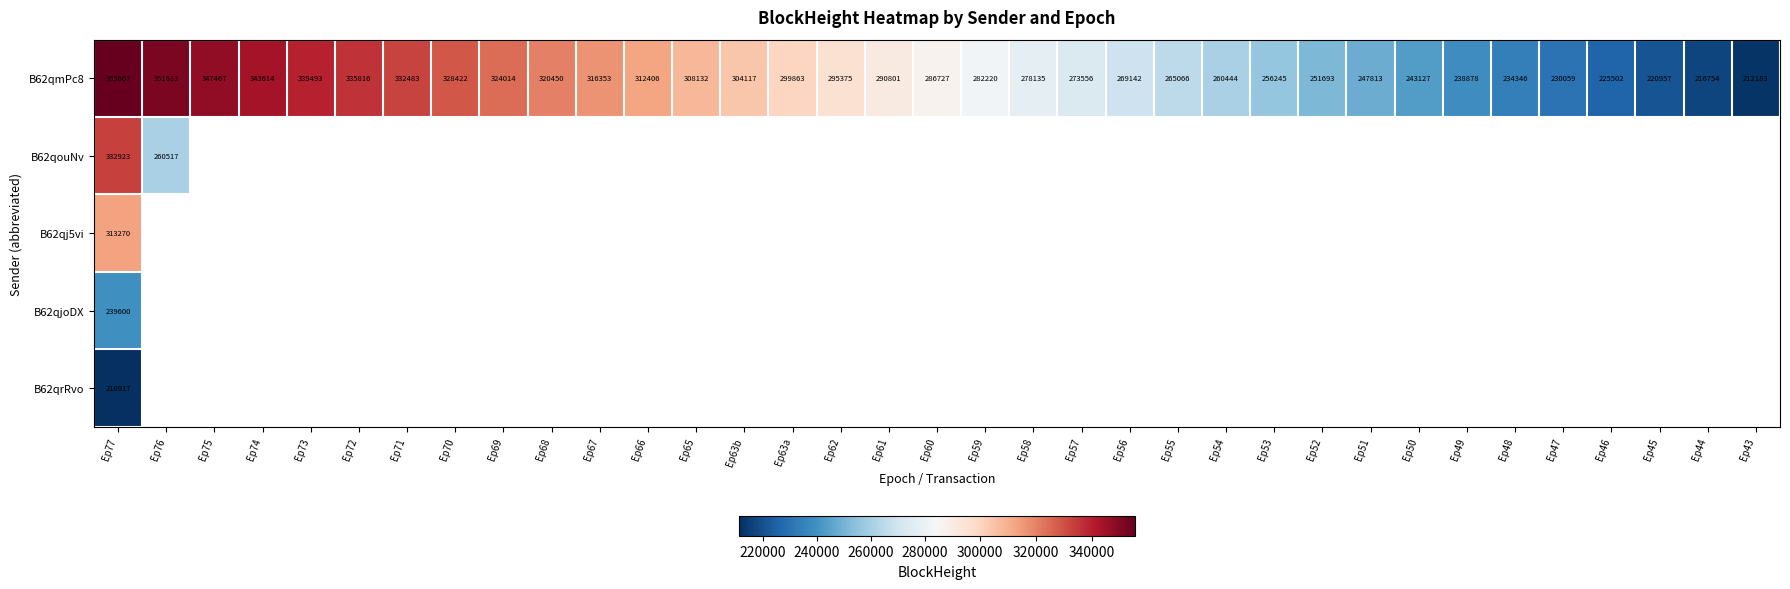

How many data points in B62qmPc8 are less than 286727?

17